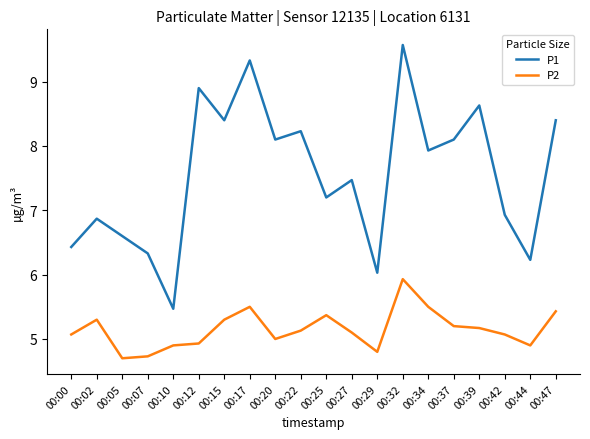

True or false: P2 has a value of 1.9 at 00:22.

False